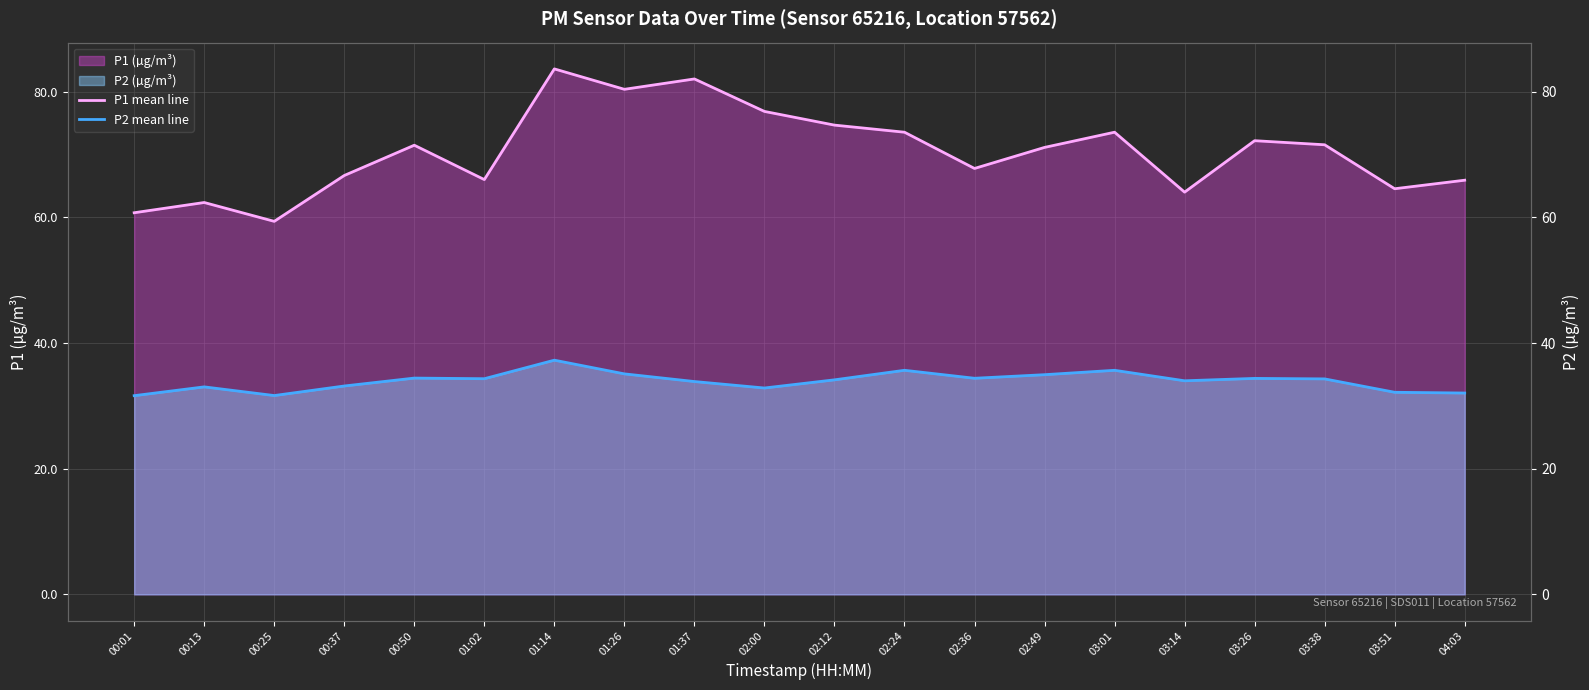

At which label does P1 mean line first exceed 71?

00:50